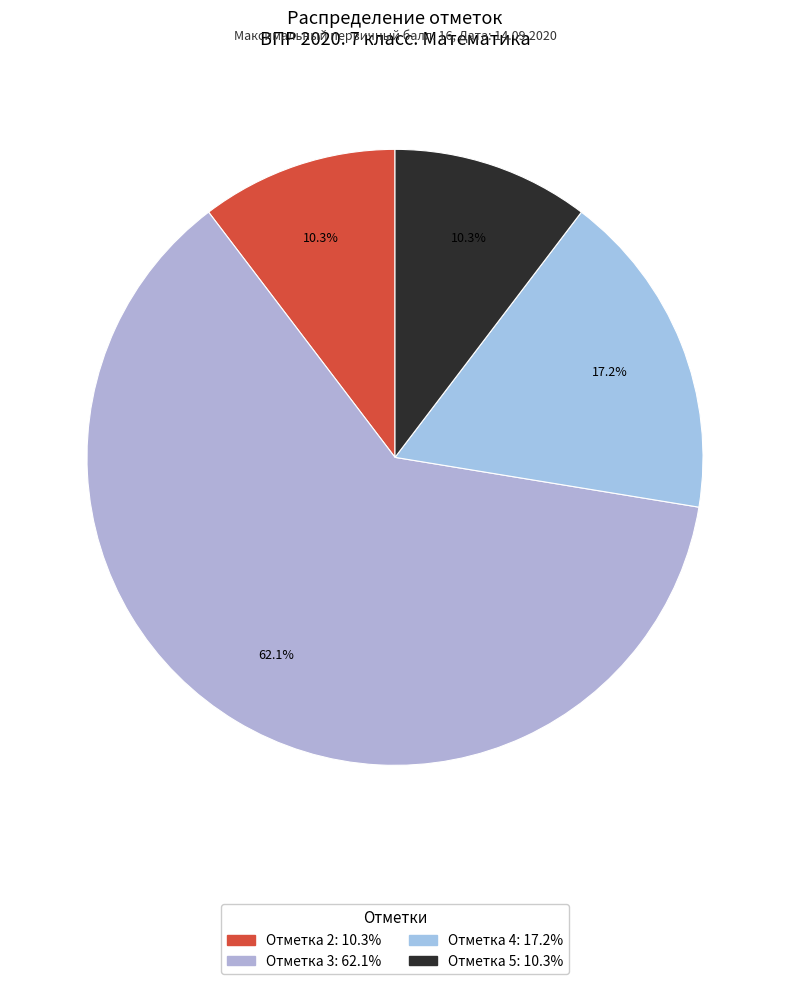

Does Отметка 3 represent more than half of the total?

Yes